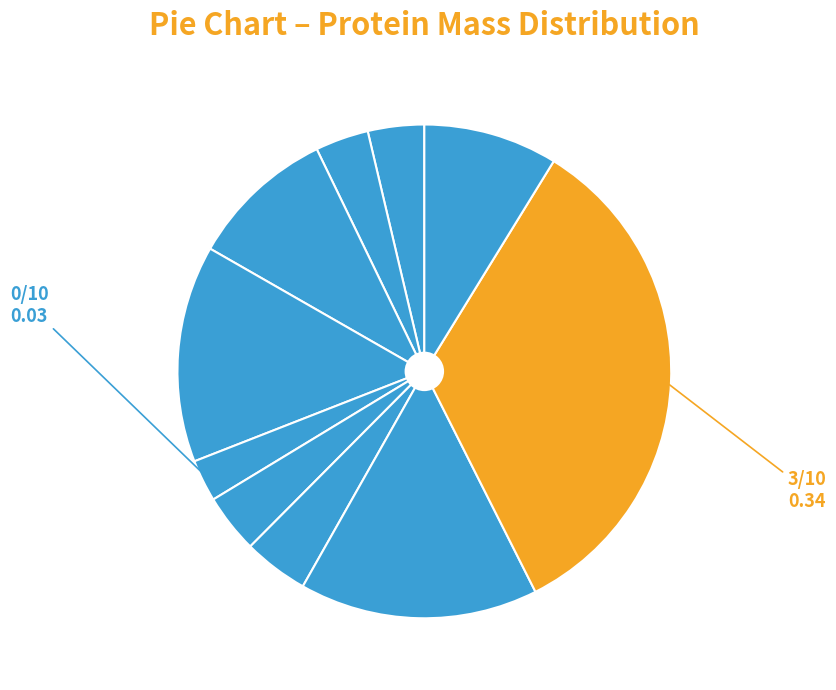

Count the number of slices in the pie.

10